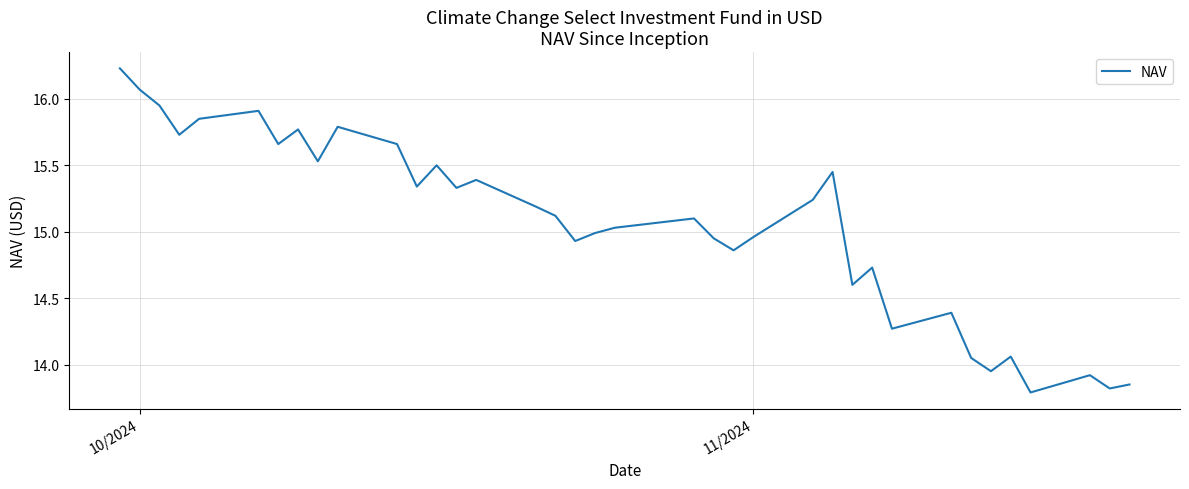

How many lines are shown in the chart?

1